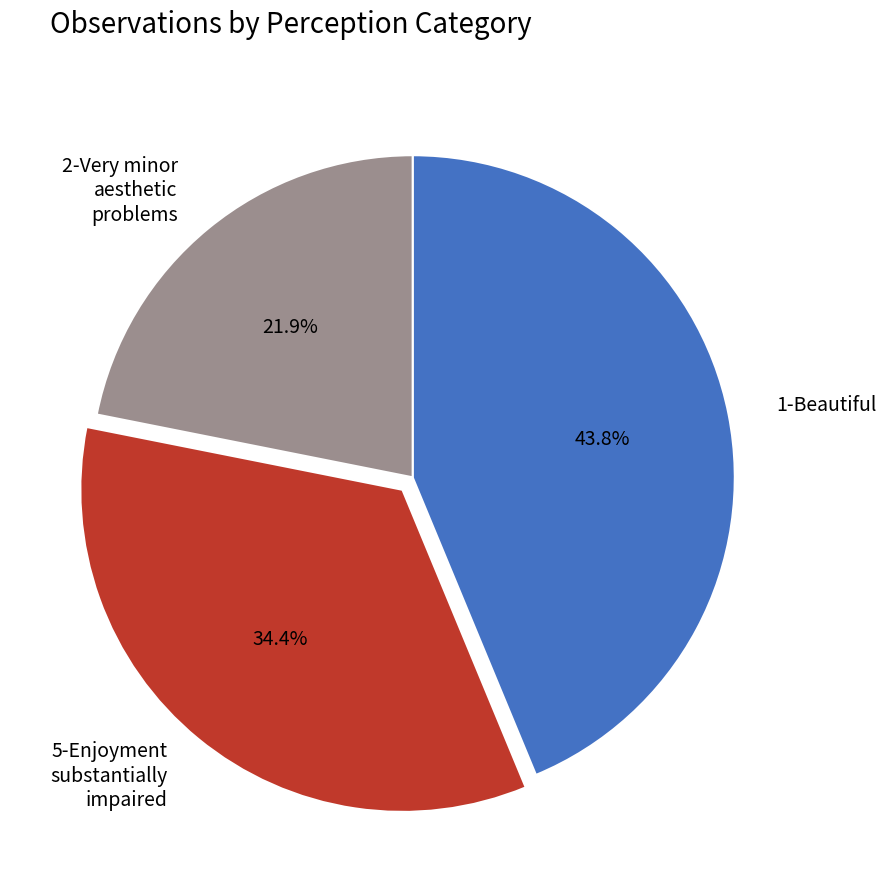

Is there any slice that represents more than half of the pie?

No